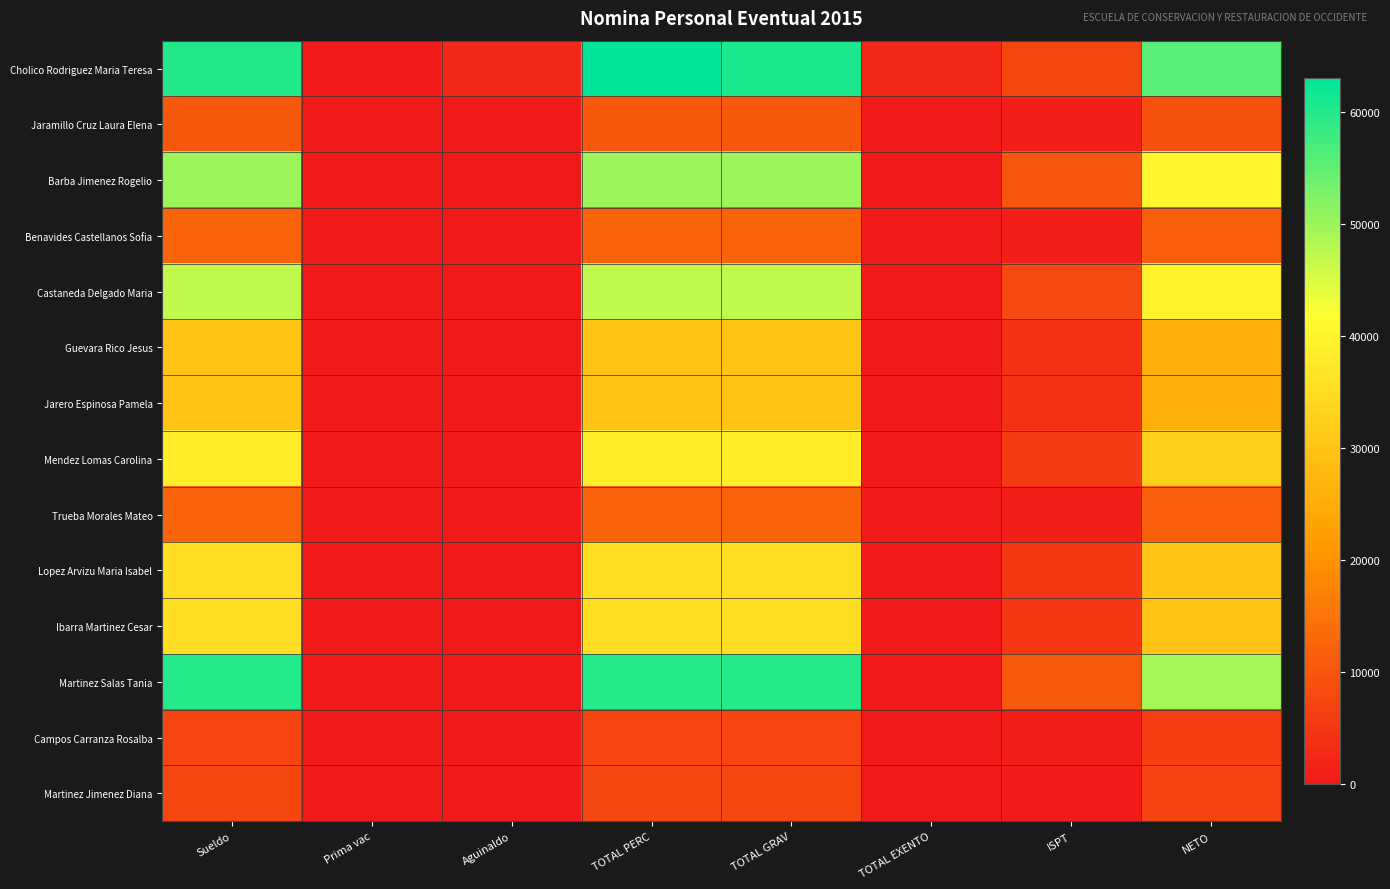

Which series has the largest total across all categories?

Cholico Rodriguez Maria Teresa